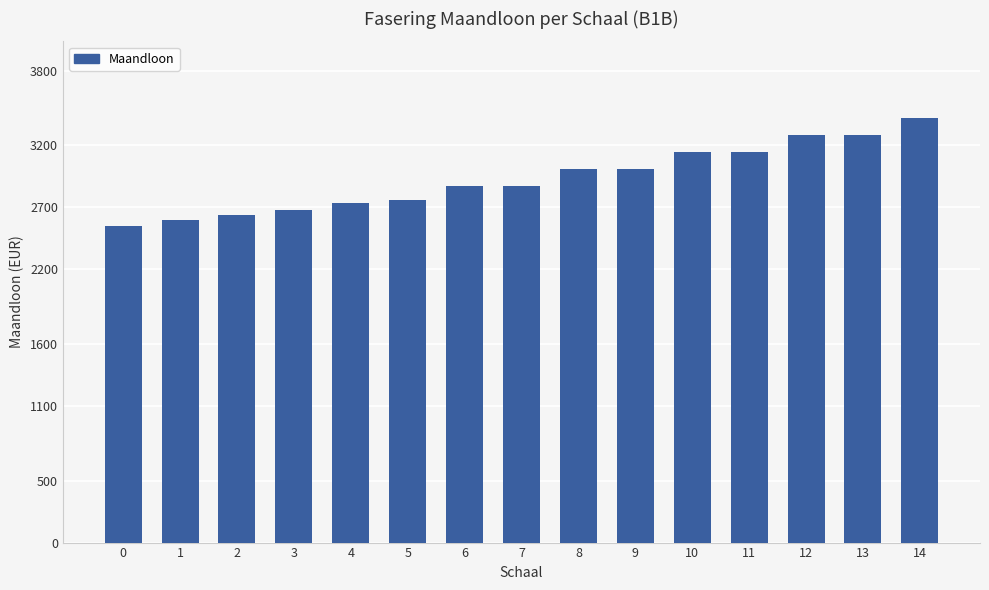

What is the difference between the second highest and minimum values?

732.9